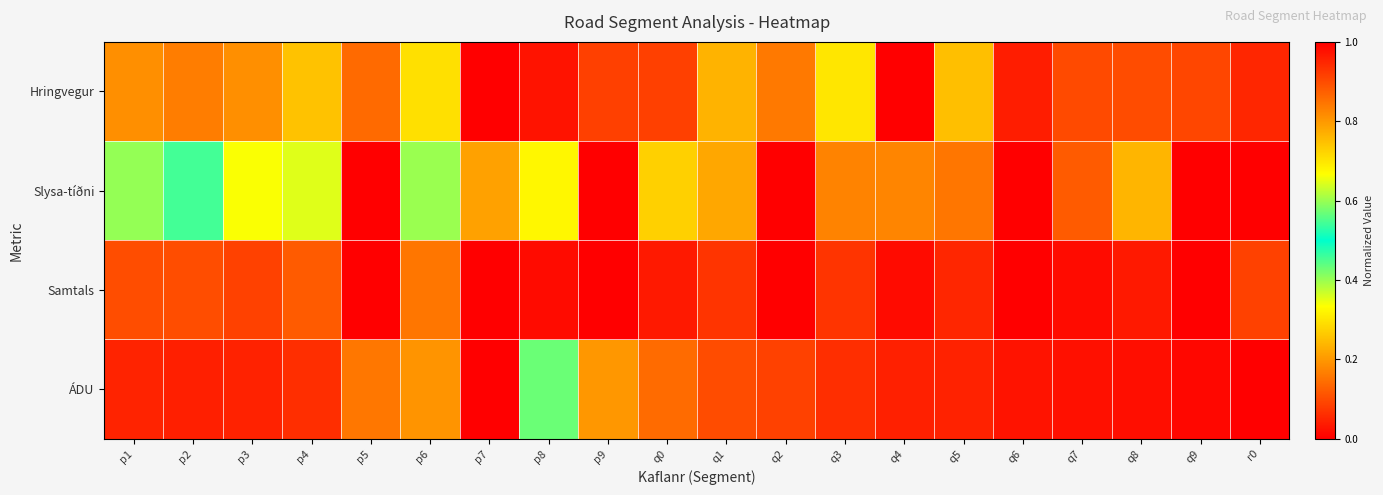

Reading left to right, transcribe all the data shown in this chart.

Hringvegur: p1=0.2	p2=0.2	p3=0.2	p4=0.3	p5=0.1	p6=0.3	p7=1.0	p8=0.0	p9=0.1	q0=0.1	q1=0.2	q2=0.2	q3=0.3	q4=0.0	q5=0.3	q6=0.0	q7=0.1	q8=0.1	q9=0.1	r0=0.1
Slysa-tíðni: p1=0.4	p2=0.5	p3=0.3	p4=0.4	p5=0.0	p6=0.4	p7=0.8	p8=0.3	p9=0.0	q0=0.3	q1=0.2	q2=0.0	q3=0.2	q4=0.8	q5=0.2	q6=0.0	q7=0.1	q8=0.2	q9=0.0	r0=1.0
Samtals: p1=0.1	p2=0.1	p3=0.1	p4=0.1	p5=0.0	p6=0.2	p7=1.0	p8=0.0	p9=0.0	q0=0.0	q1=0.1	q2=0.0	q3=0.1	q4=0.0	q5=0.1	q6=0.0	q7=0.0	q8=0.0	q9=0.0	r0=0.1
ÁDU: p1=0.0	p2=0.0	p3=0.0	p4=0.1	p5=0.2	p6=0.2	p7=1.0	p8=0.4	p9=0.2	q0=0.1	q1=0.1	q2=0.1	q3=0.1	q4=0.0	q5=0.0	q6=0.0	q7=0.0	q8=0.0	q9=0.0	r0=0.0